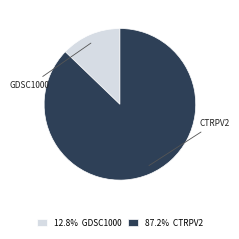

To the nearest percent, what is the average slice percentage?

50%